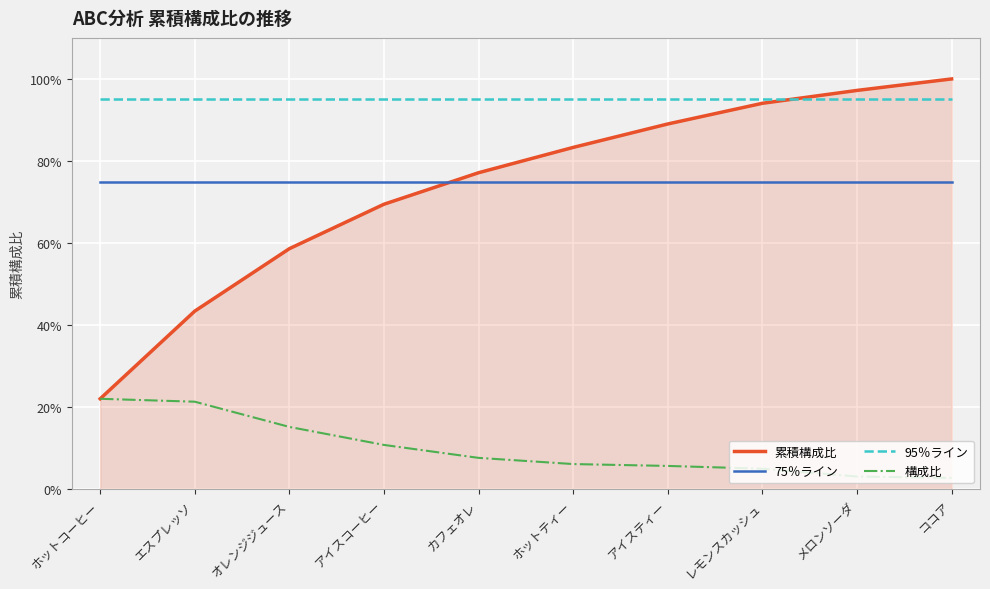

Rank the series at メロンソーダ from lowest to highest value.

構成比, 75％ライン, 95％ライン, 累積構成比